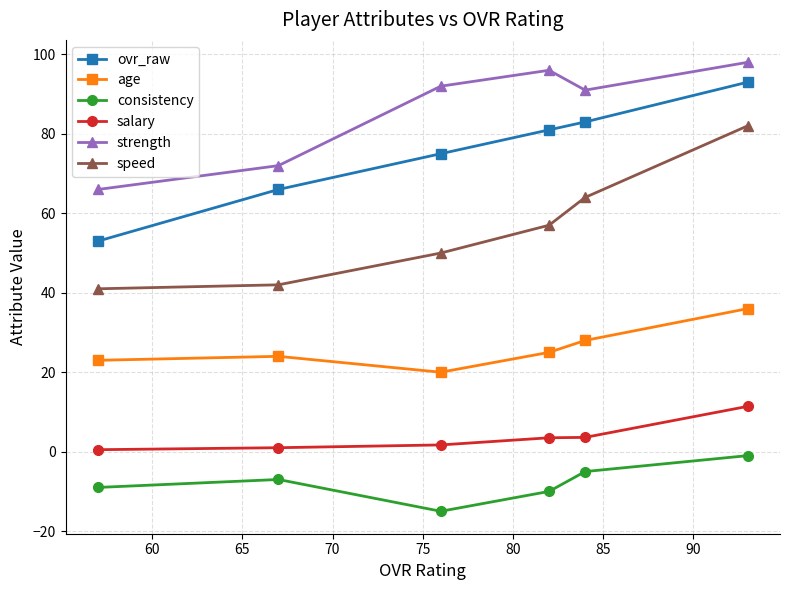

What is the sum of all age values?

156.0